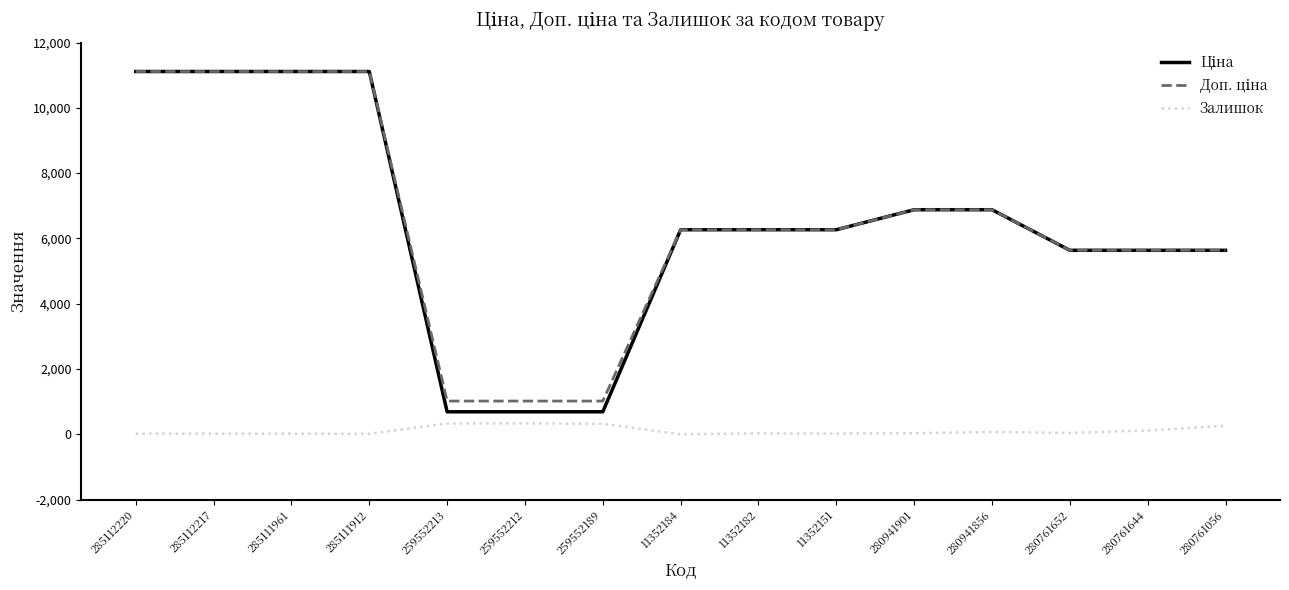

What is the difference between the maximum and minimum values in the Залишок series?

333.0